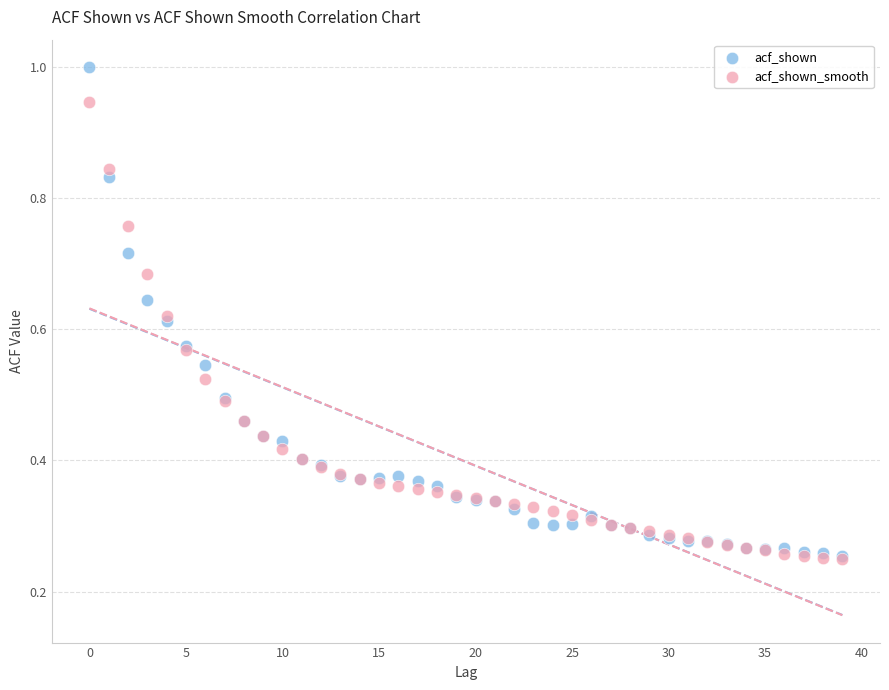

What are all the series names shown in the legend?

acf_shown, acf_shown_smooth